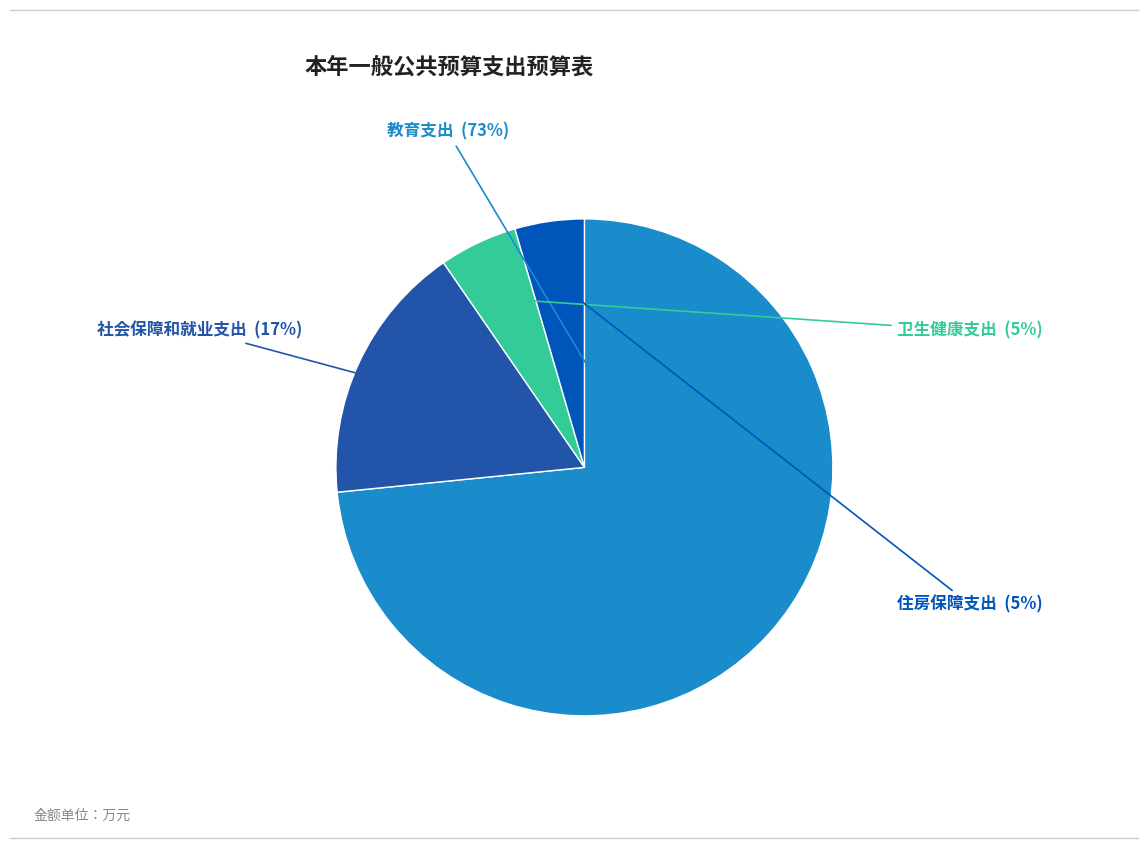

Which has a higher value, 卫生健康支出 or 社会保障和就业支出?

社会保障和就业支出